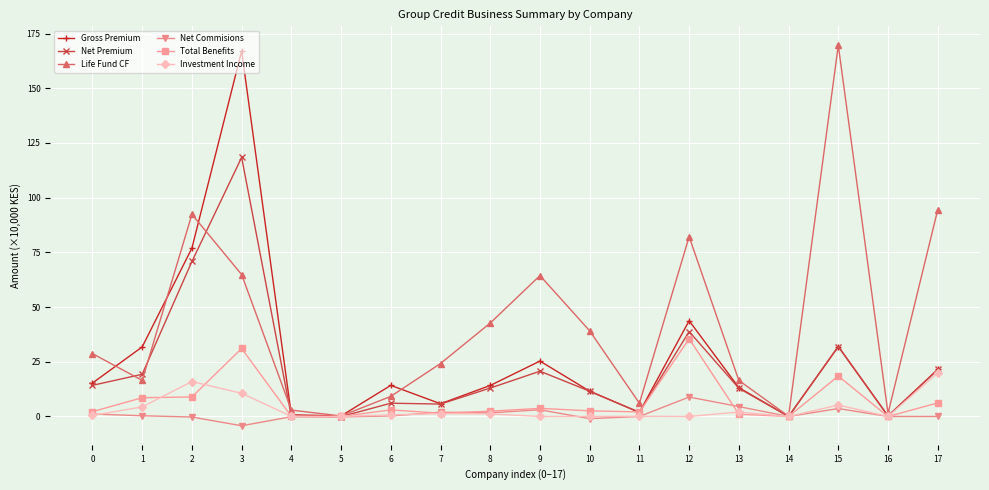

How many interior local peaks does the Gross Premium series have?

5